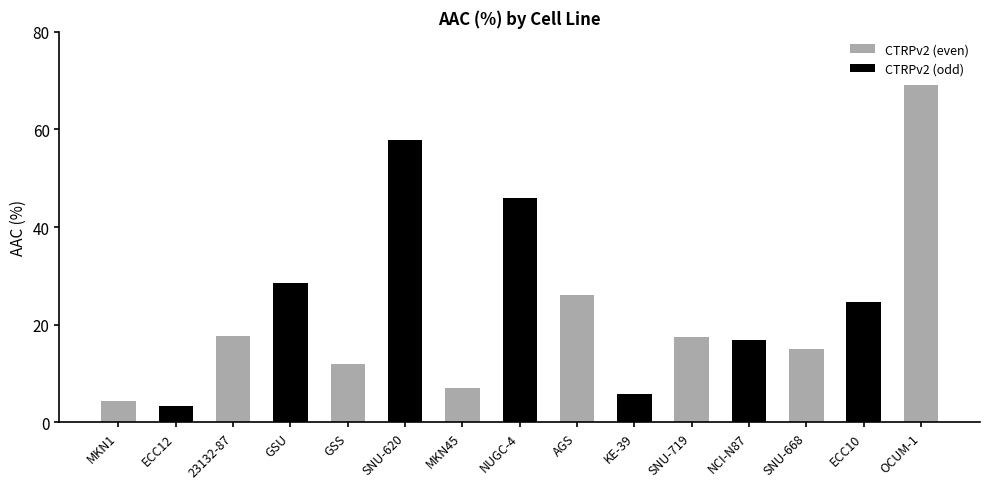

What is the minimum value shown in the chart?

3.4